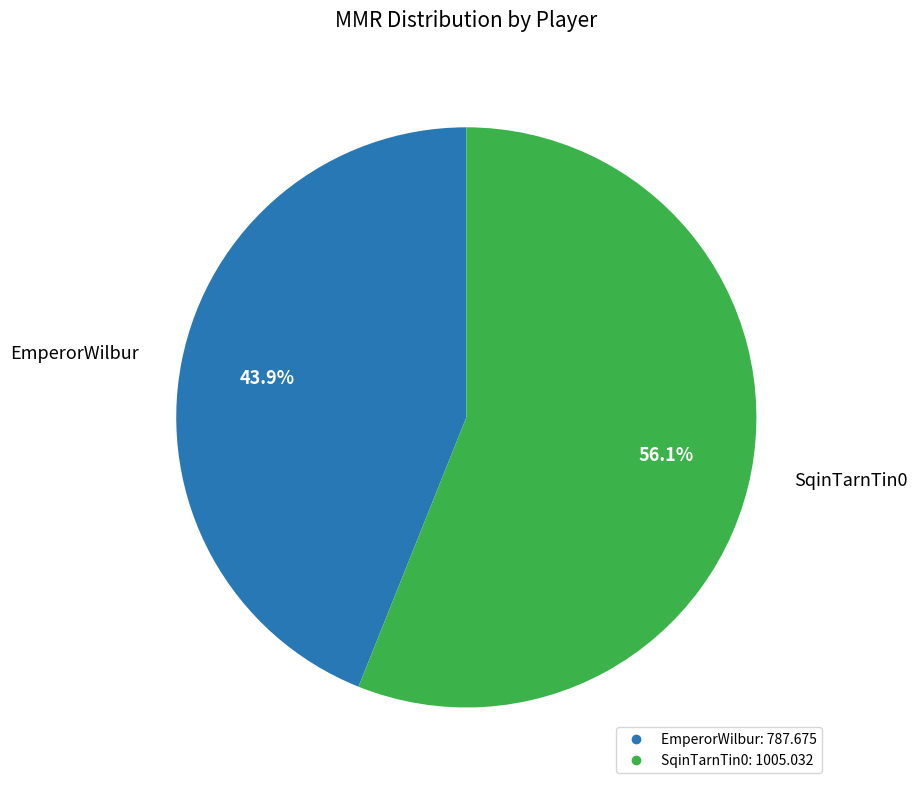

How many slices are in this pie chart?

2